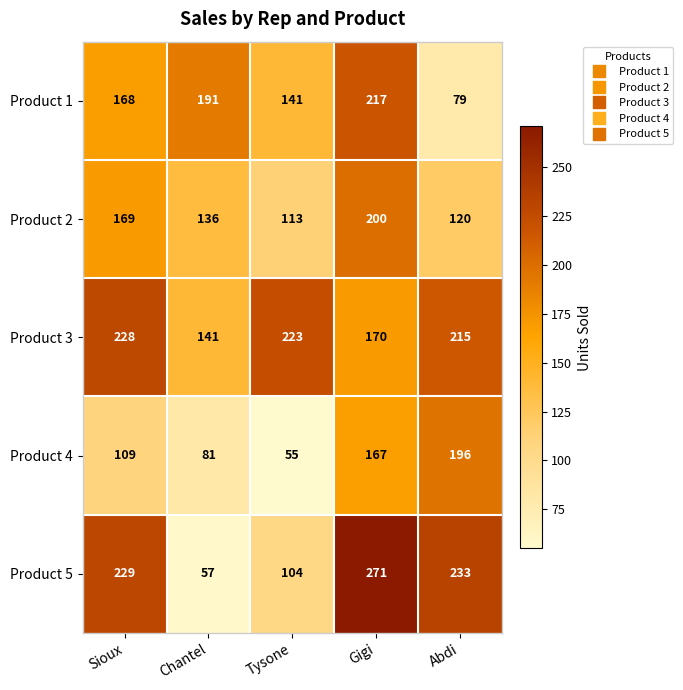

What is the difference between the maximum and minimum values in the Product 4 series?

141